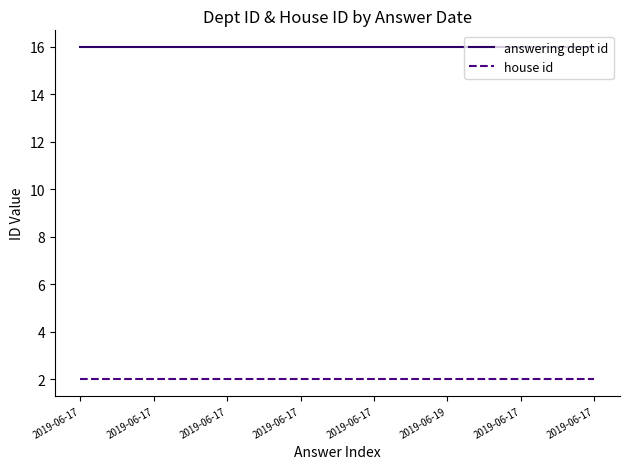

True or false: house id has more than 2 interior local peaks.

False